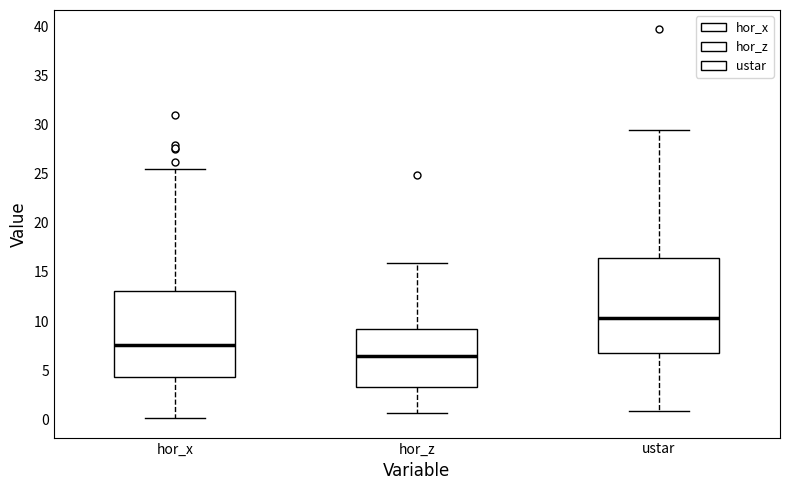

Which box is the tallest, from its lower edge to its upper edge?

ustar